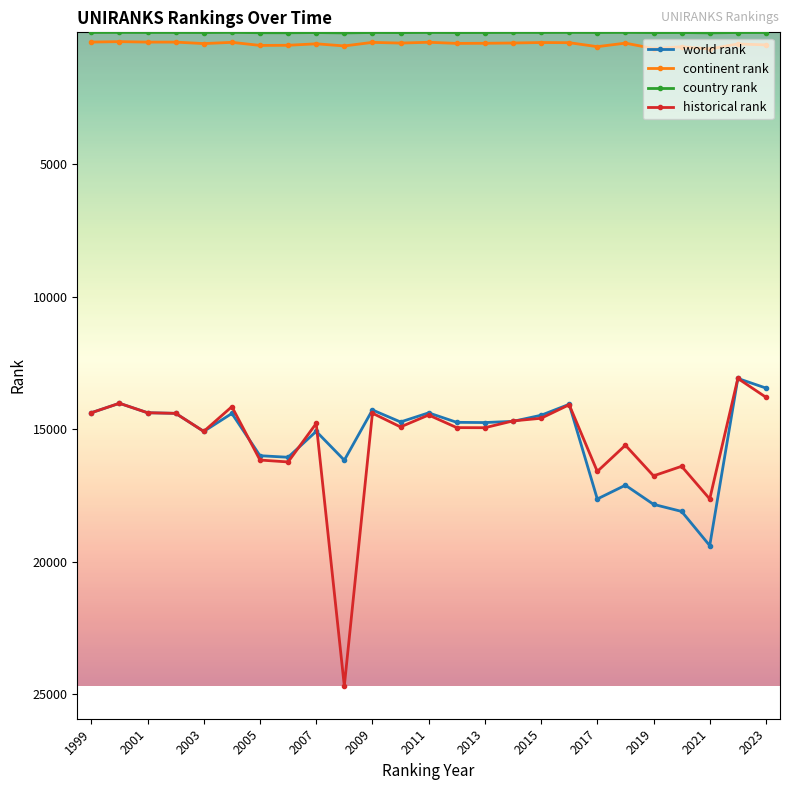

At how many categories does at least one series exceed 6051?

25